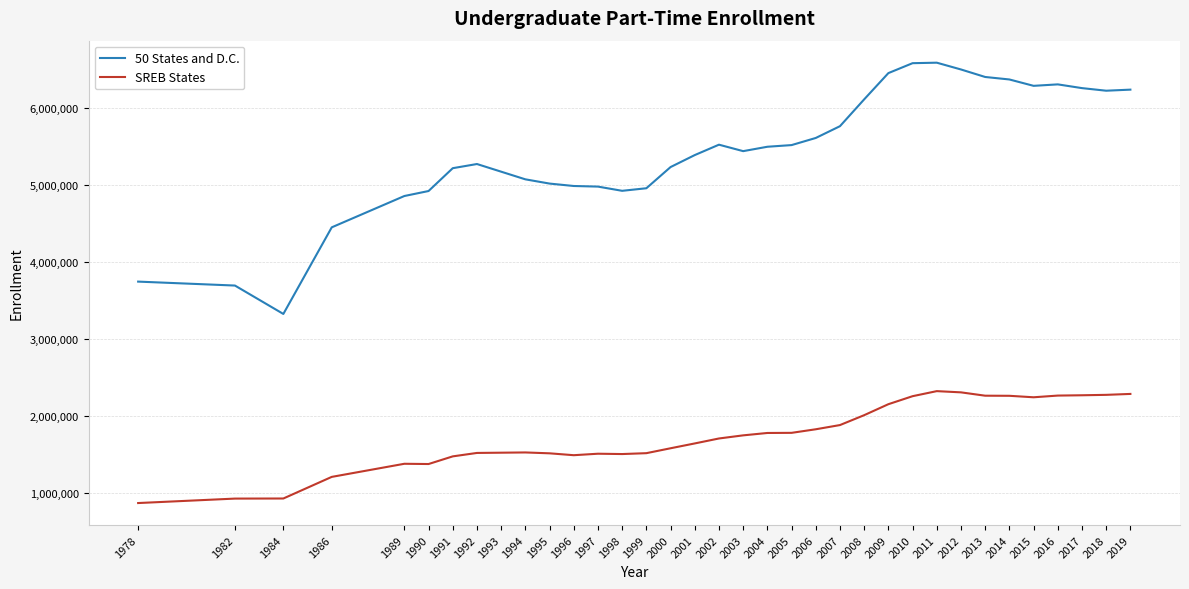

Which series changed the most between 1997 and 2018?

50 States and D.C.